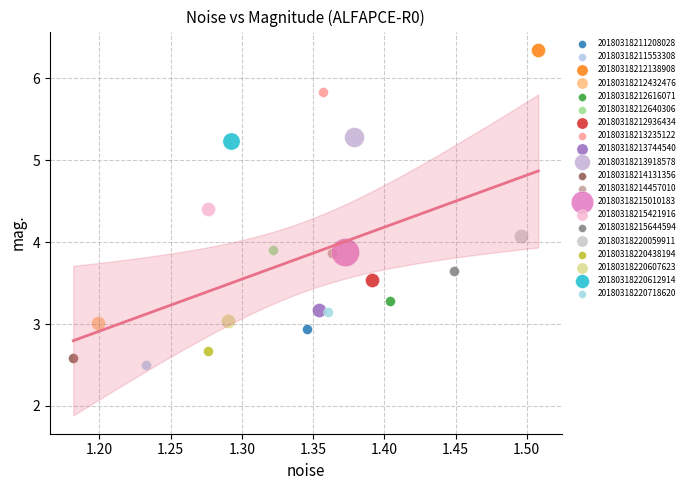

What are all the series names shown in the legend?

20180318211208028, 20180318211553308, 20180318212138908, 20180318212432476, 20180318212616071, 20180318212640306, 20180318212936434, 20180318213235122, 20180318213744540, 20180318213918578, 20180318214131356, 20180318214457010, 20180318215010183, 20180318215421916, 20180318215644594, 20180318220059911, 20180318220438194, 20180318220607623, 20180318220612914, 20180318220718620